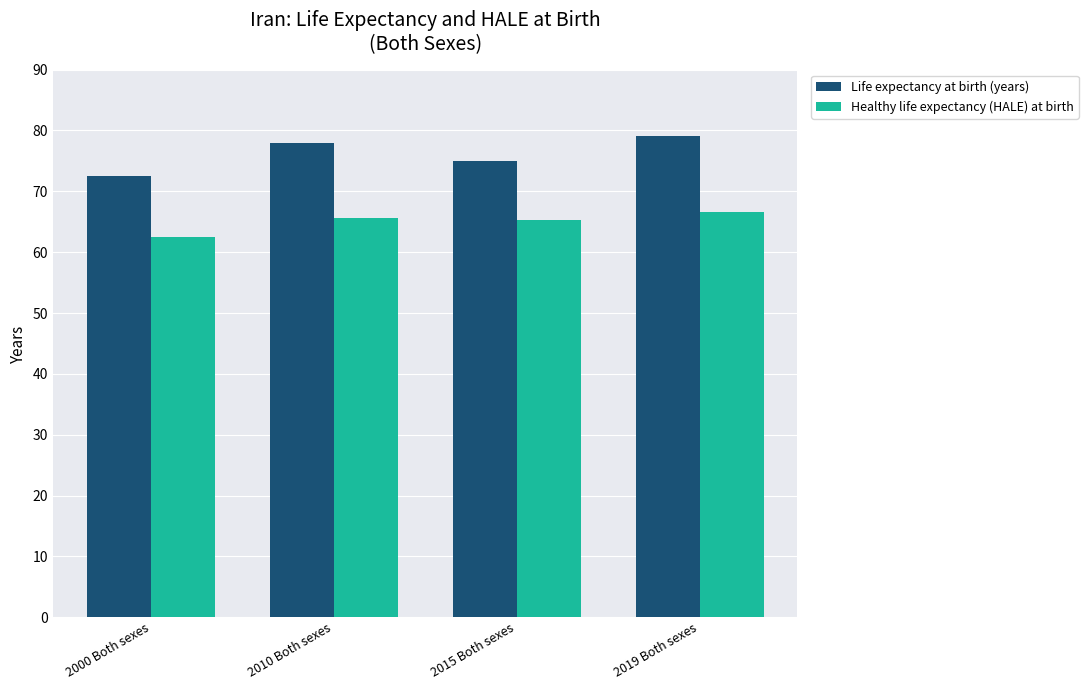

The value of Healthy life expectancy (HALE) at birth at 2015 Both sexes is 65.3. True or false?

True